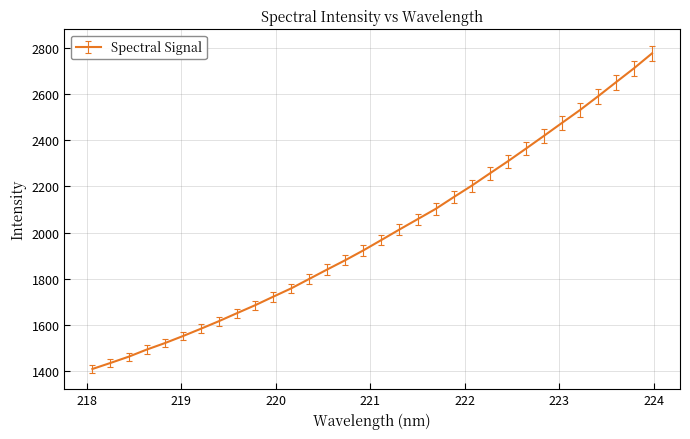

Reading left to right, list all the values displayed in this chart.

1408.2	1434.4	1461.3	1492.2	1520.1	1550.6	1582.5	1615.5	1650.2	1684.5	1721.4	1757.7	1798.7	1839.8	1880.0	1922.5	1967.6	2013.0	2057.5	2102.1	2153.1	2202.9	2255.9	2308.5	2363.2	2418.7	2474.9	2530.7	2590.3	2651.5	2712.2	2776.7